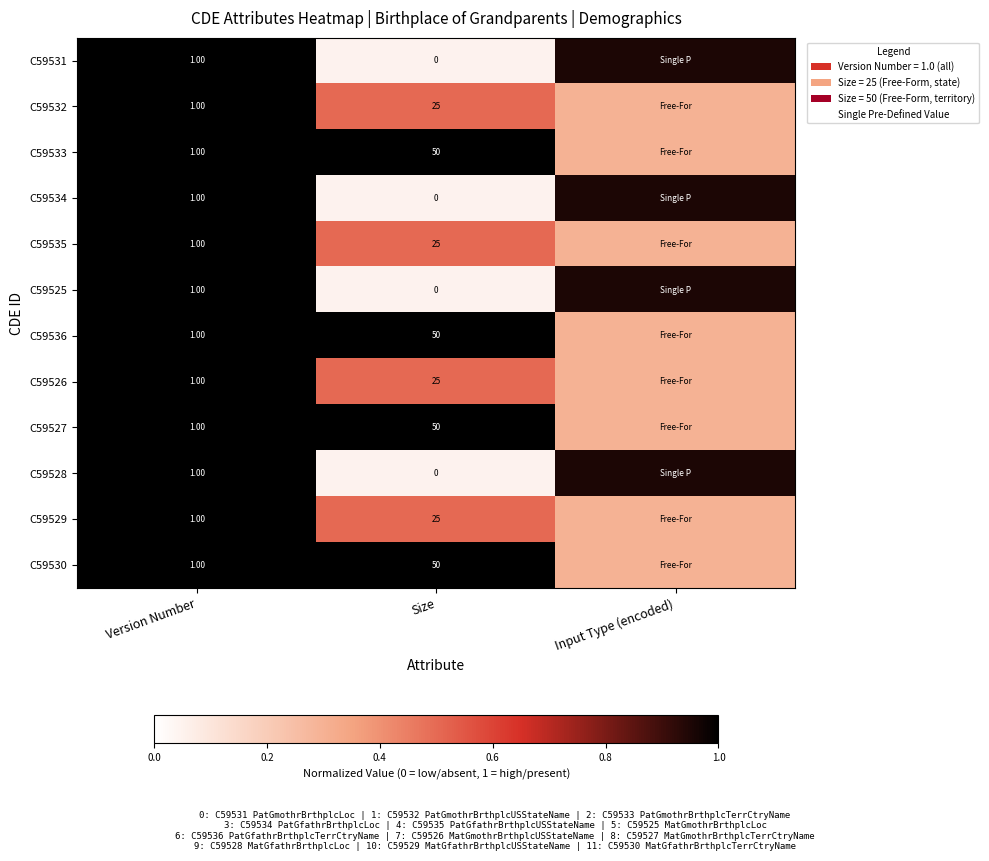

What is the sum of all C59528 values?

2.0